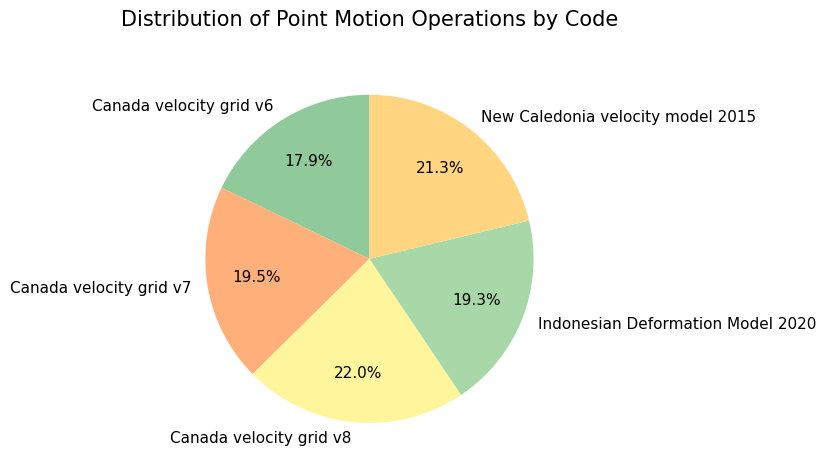

Does any single category account for the majority?

No